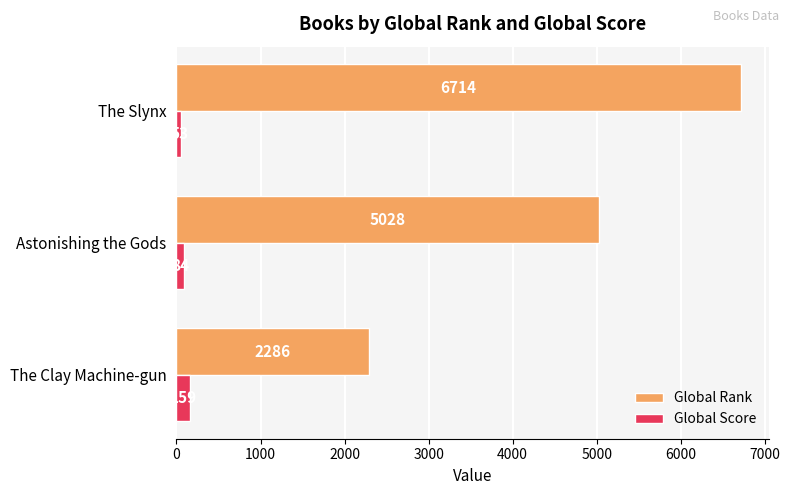

Where is Global Score nearest to the value 106?

Astonishing the Gods